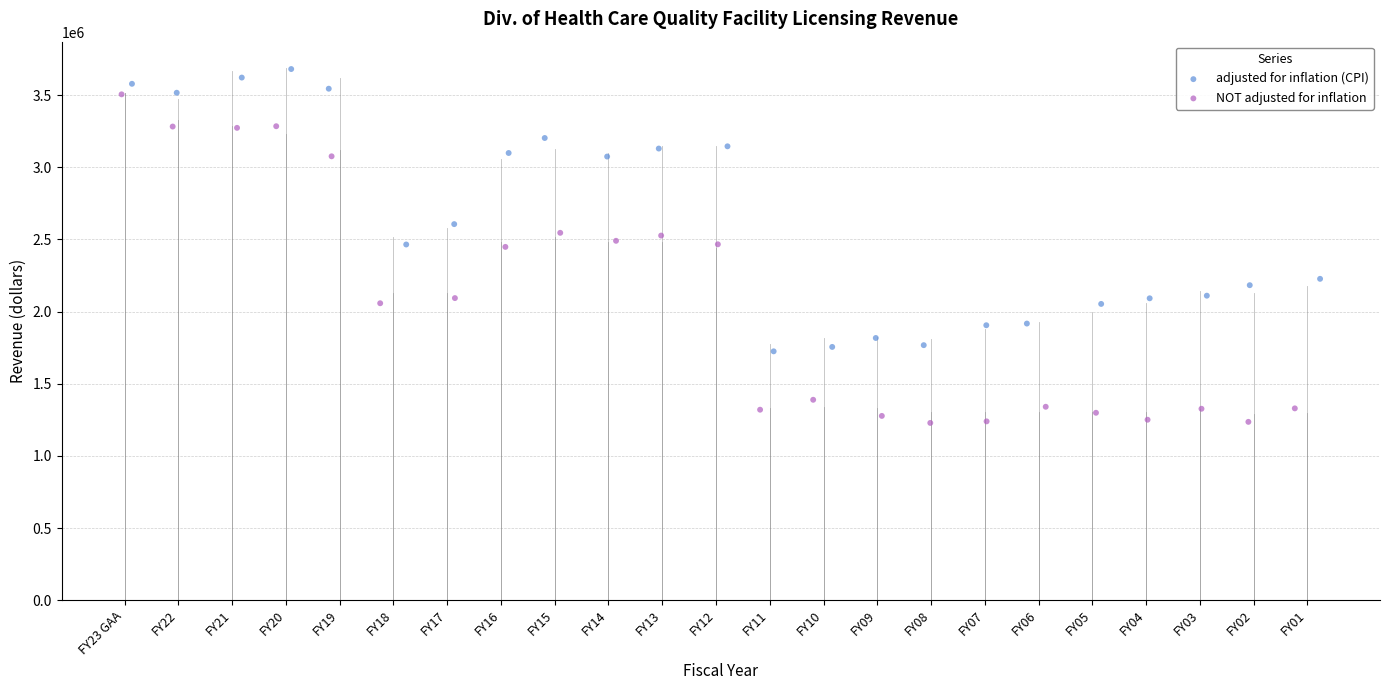

Which series reaches the maximum Y coordinate?

adjusted for inflation (CPI)